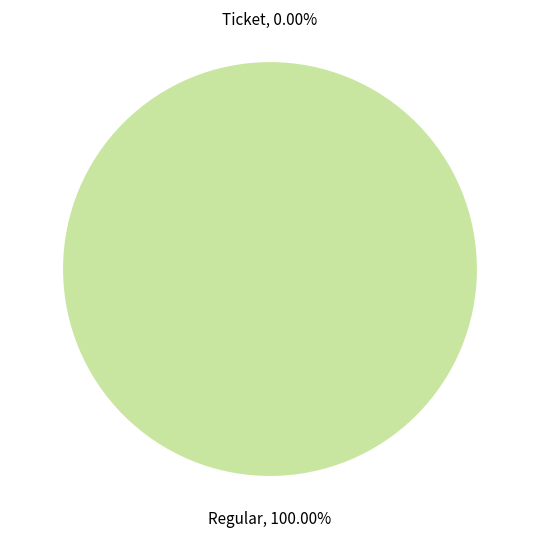

Does any single category account for the majority?

Yes